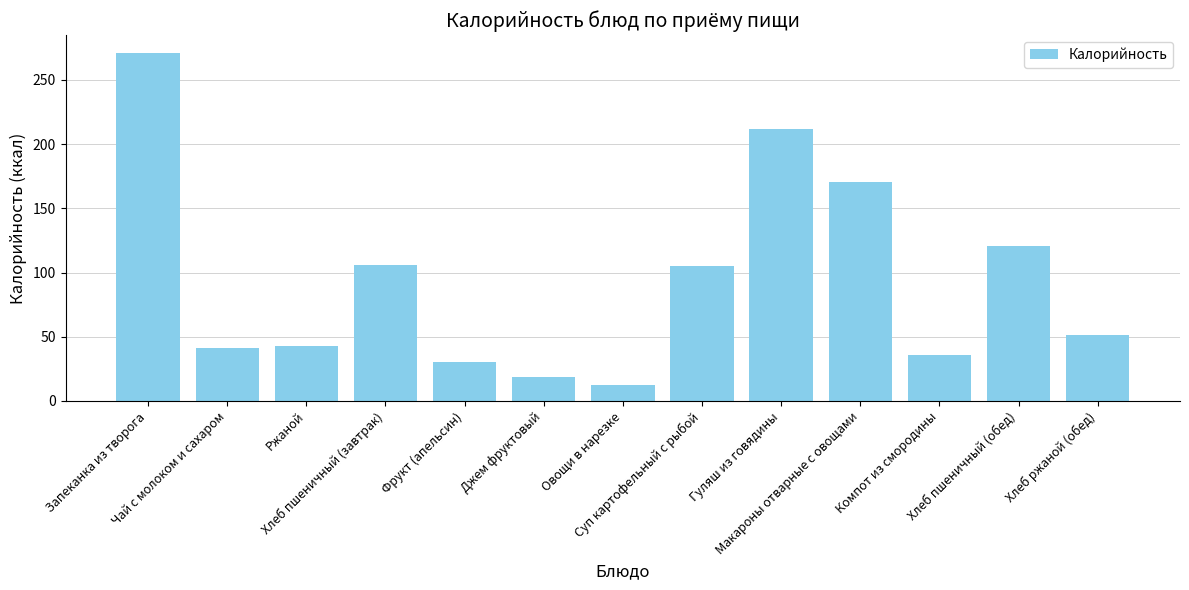

What position from the right is Хлеб пшеничный (обед)?

2